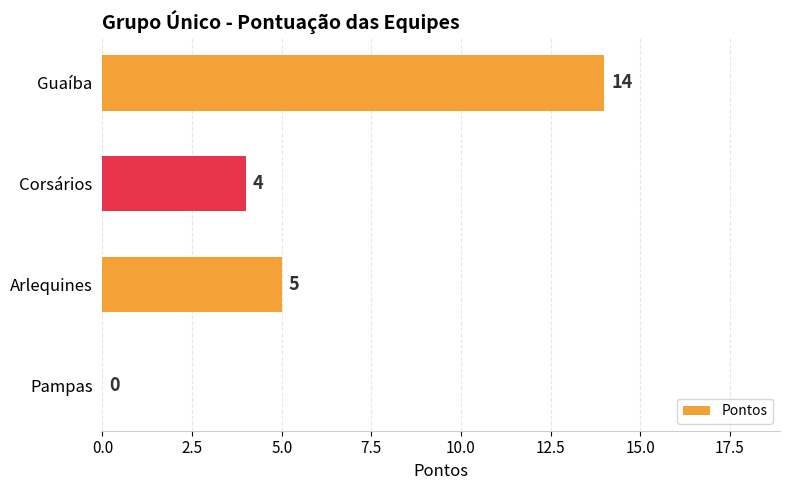

What is the sum of the values at Corsários and Pampas?

4